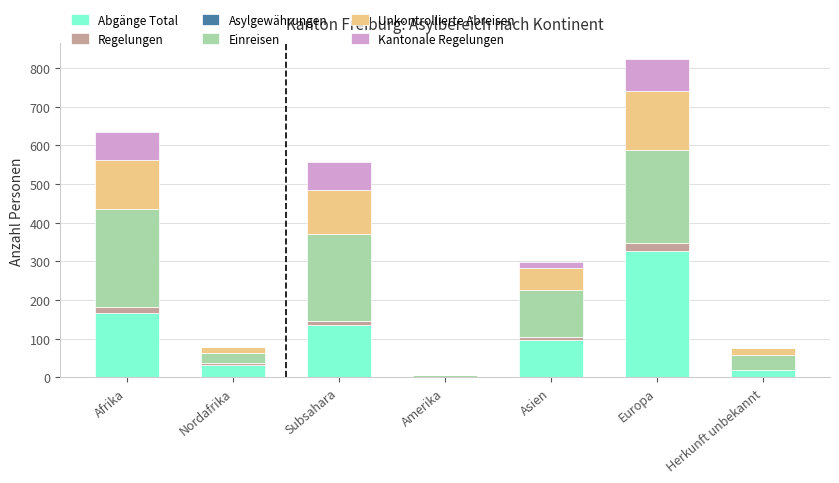

At which category is the sum across all series the highest?

Europa